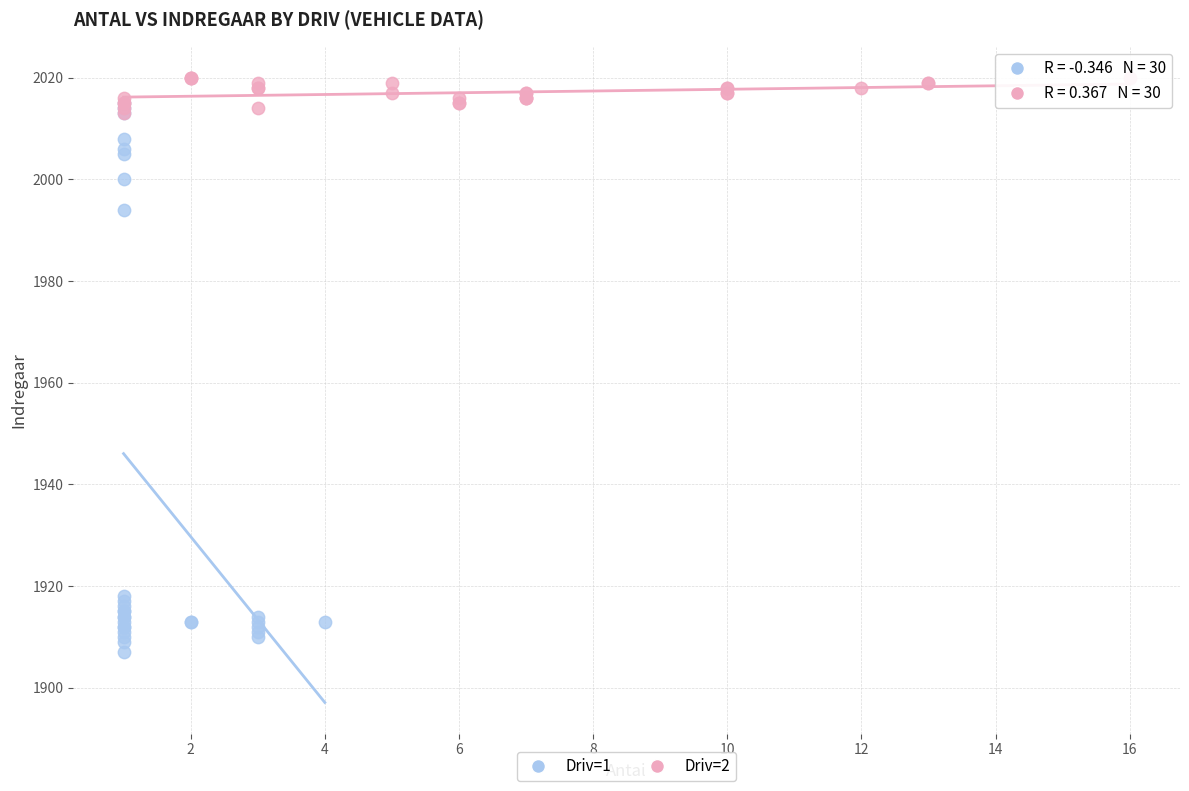

Which series reaches the minimum Y coordinate?

Driv=1